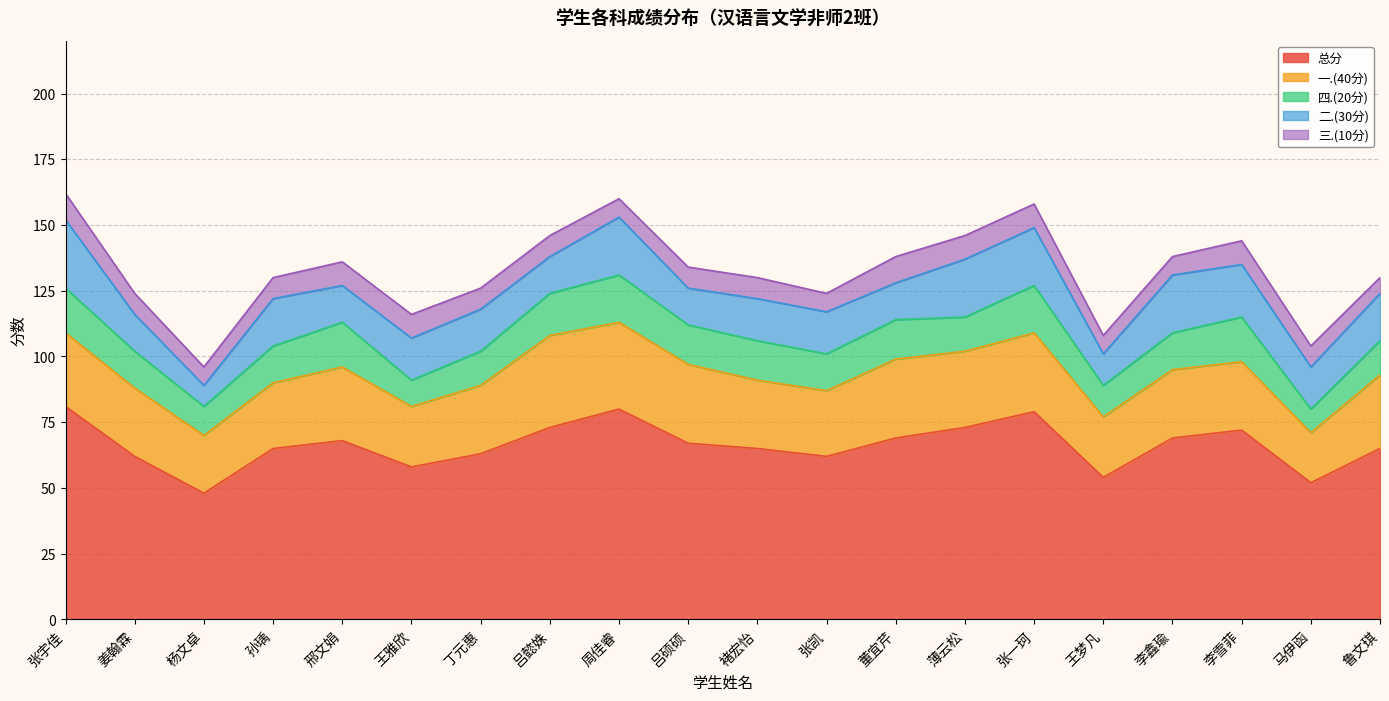

What is the label of the 17th point from the left?

李鑫瑜